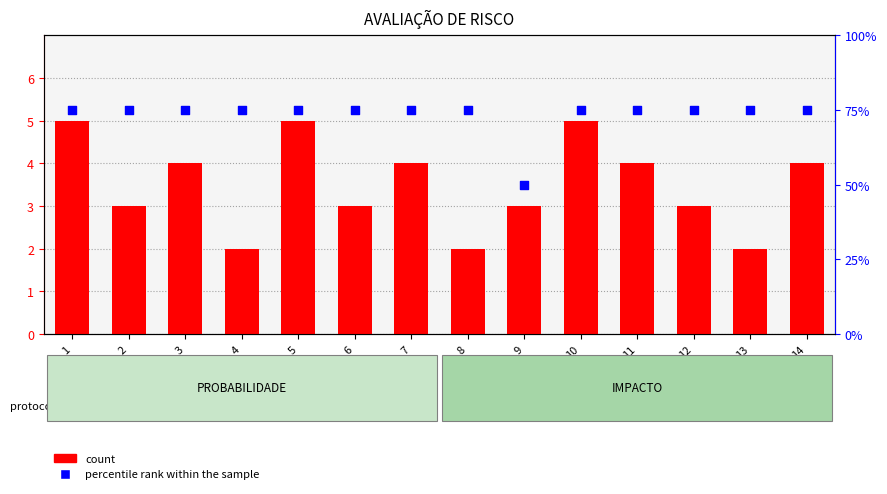

At how many categories does at least one series exceed 45?

14